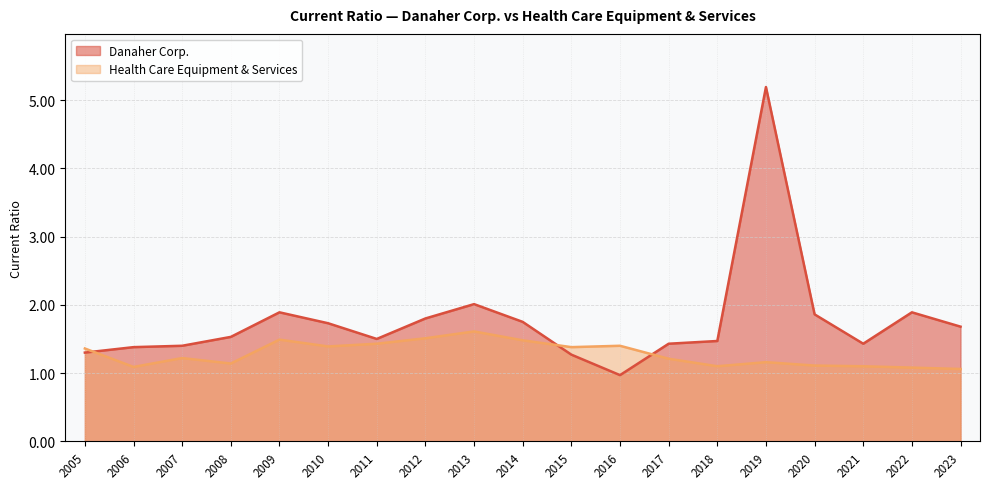

Which category has the highest value in the Health Care Equipment & Services series?

2013